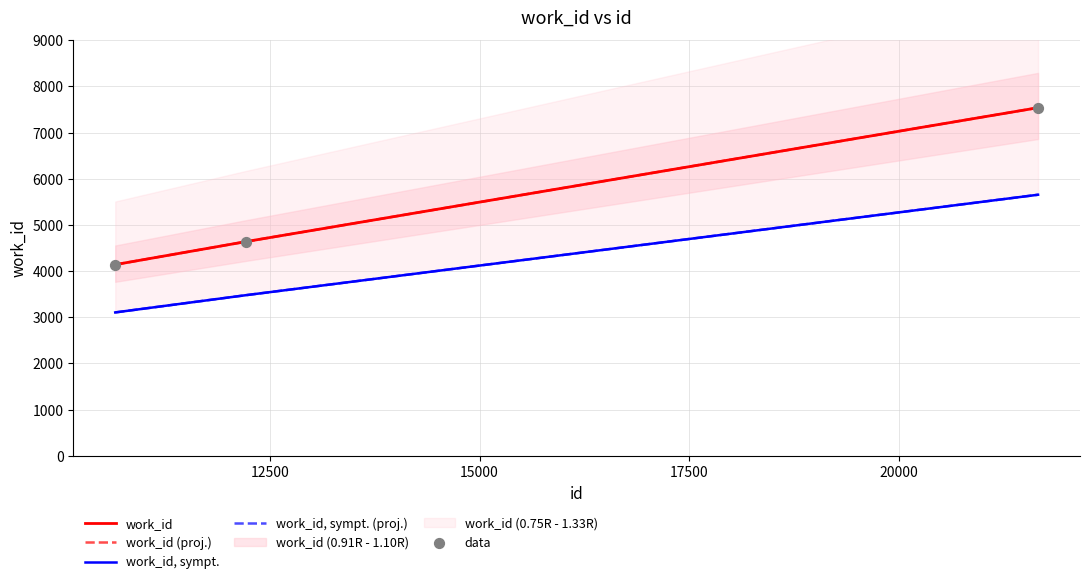

Which series reaches the maximum Y coordinate?

work_id